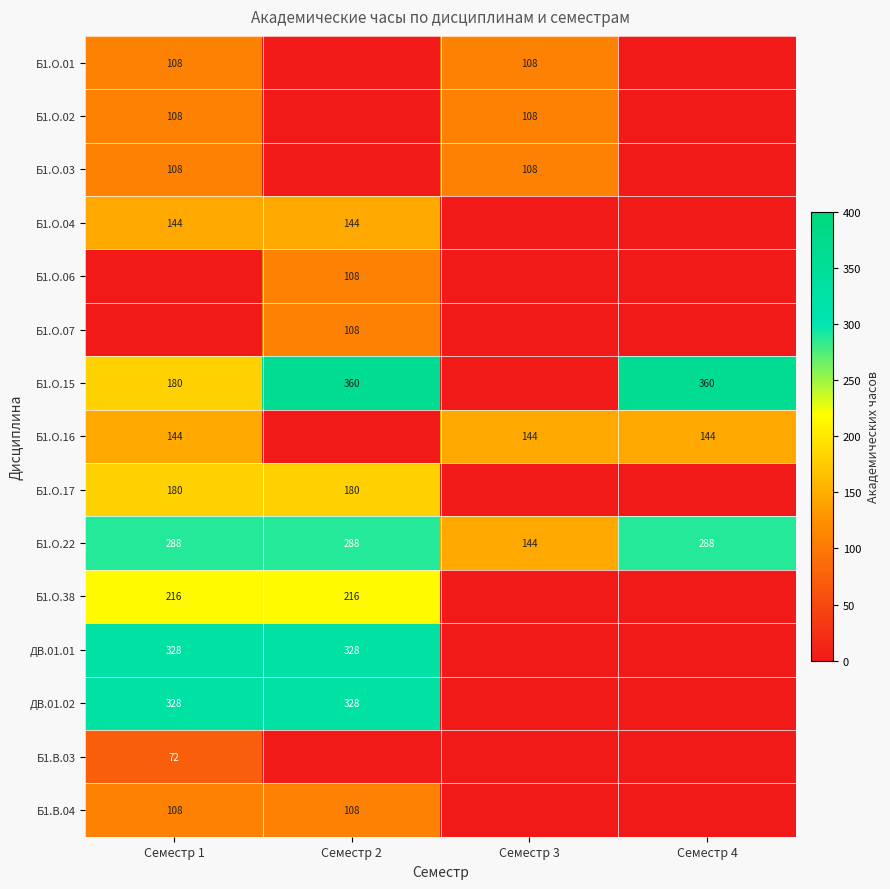

Is the value of Б1.О.22 at Семестр 2 greater than the value of Б1.В.04 at Семестр 1?

Yes